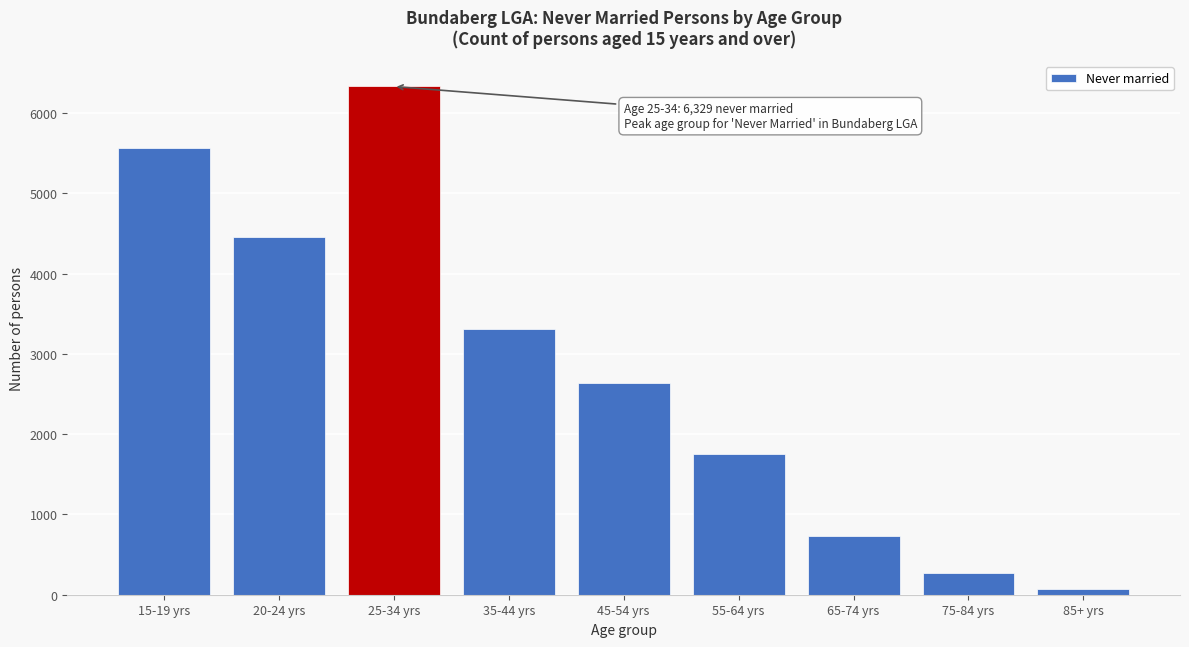

Reading right to left, transcribe all the data shown in this chart.

67	268	737	1754	2639	3303	6329	4456	5568